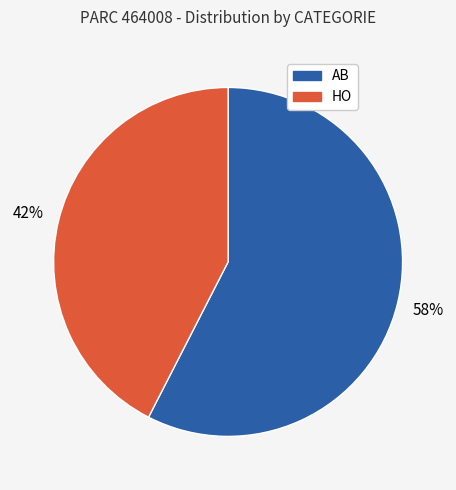

Which slice is the largest?

AB